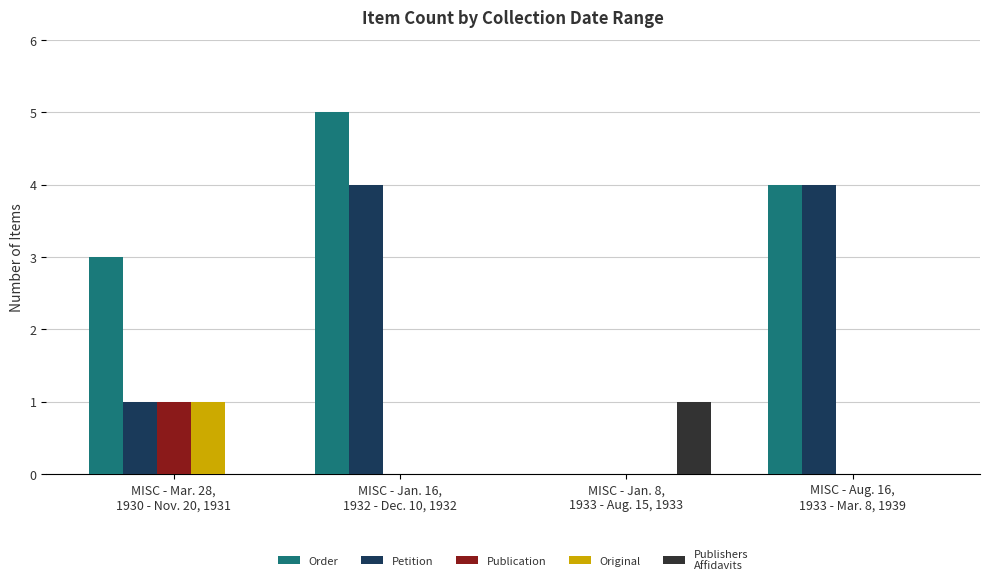

How many groups of bars are there?

4